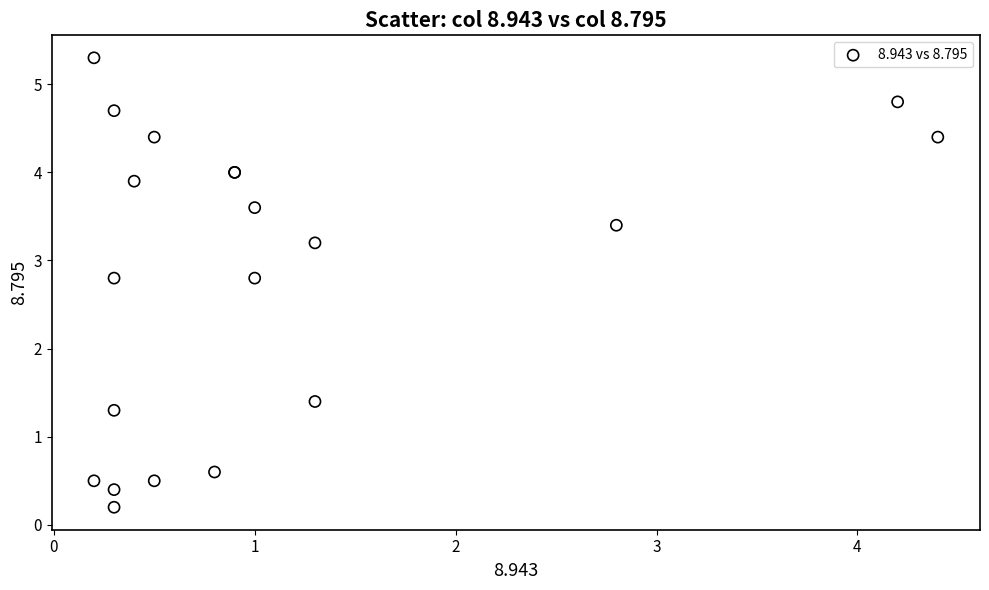

What Y value in the scatter plot is closest to 2?

1.4